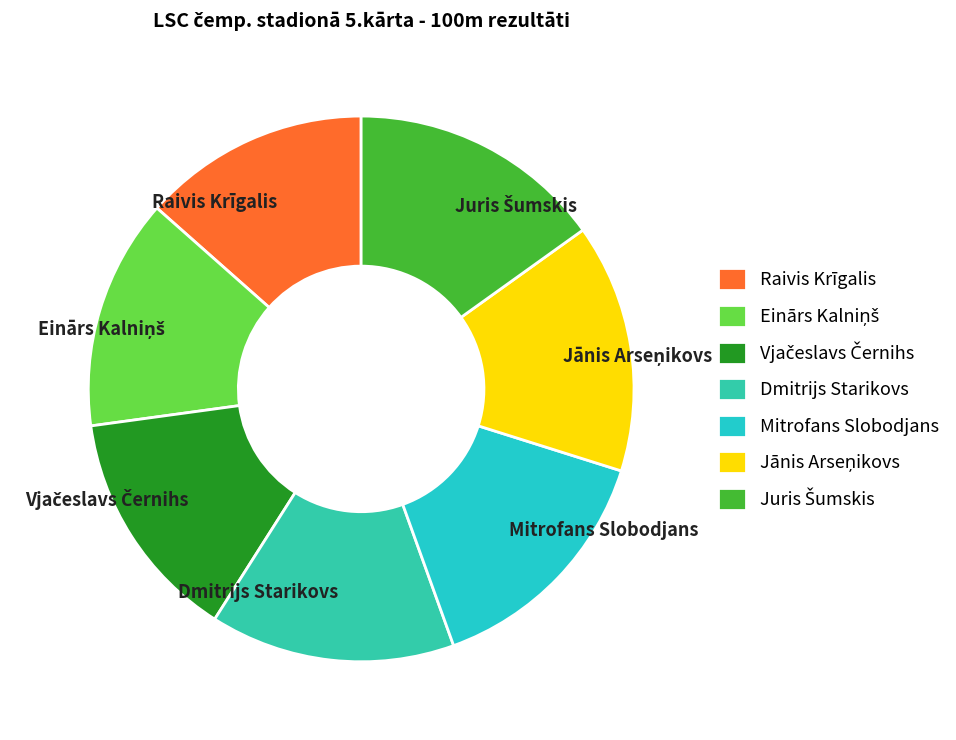

True or false: Dmitrijs Starikovs accounts for 9% of the total.

False